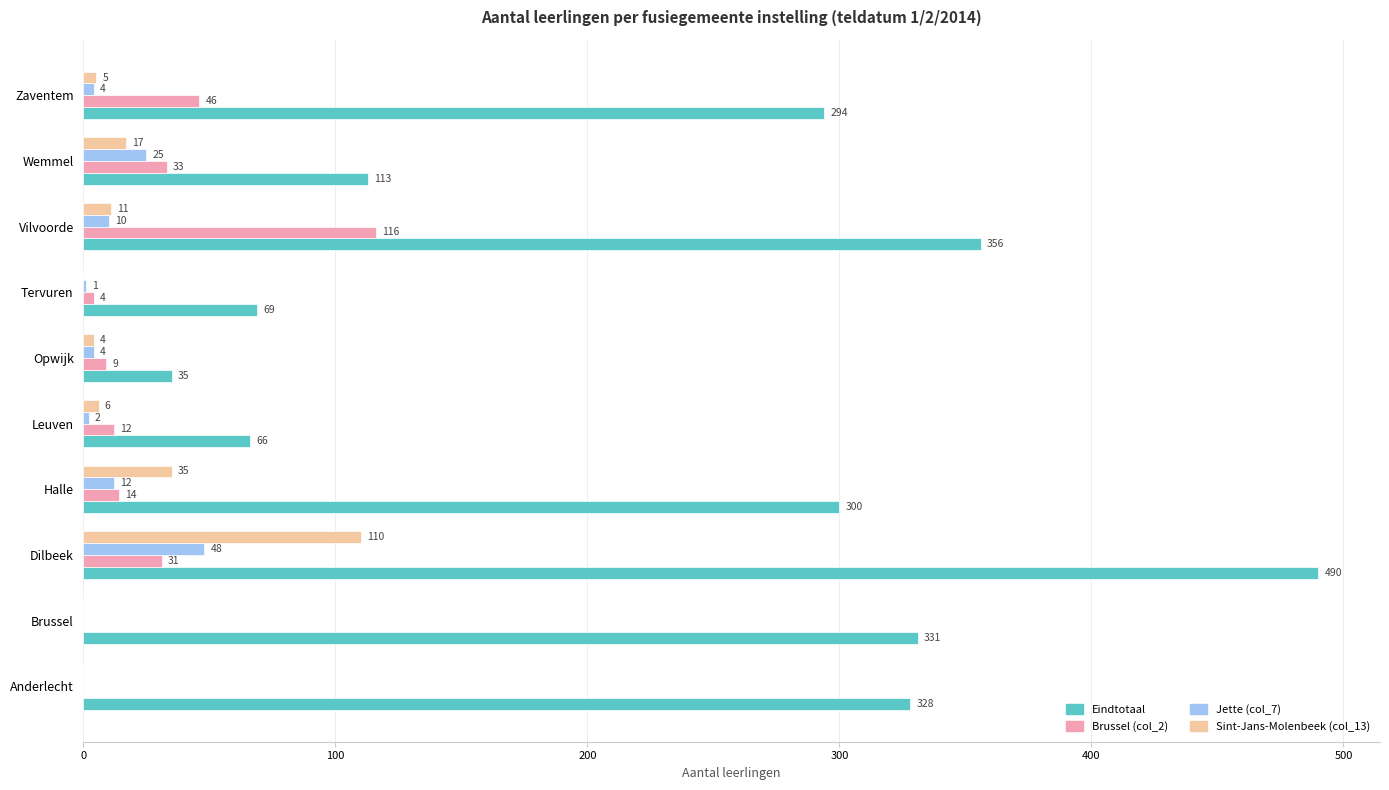

The Jette (col_7) series shows 4 at Zaventem. True or false?

True